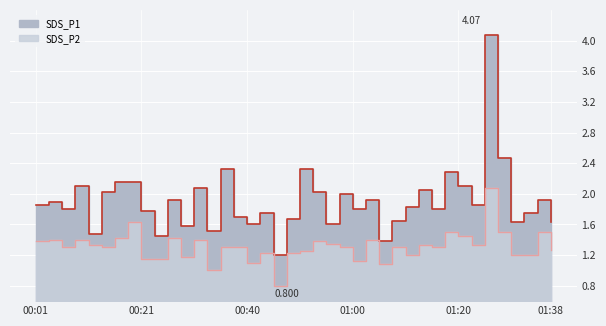

What are all the series names shown in the legend?

SDS_P1, SDS_P2